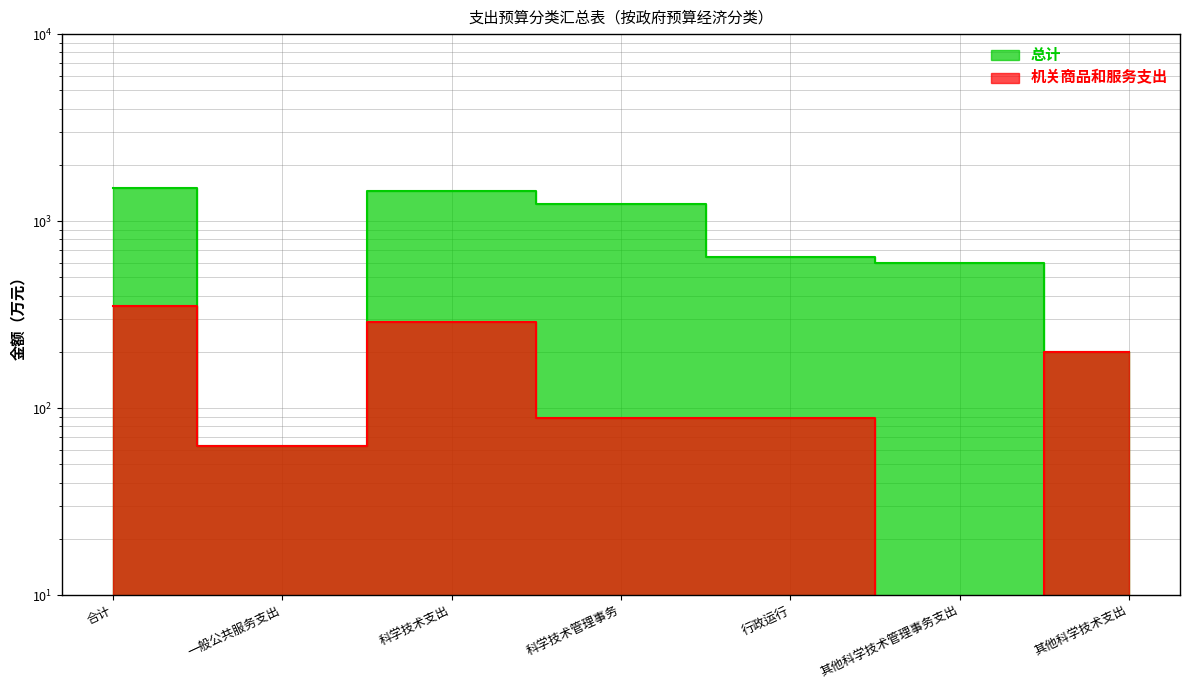

Is it true that 总计 equals 143.7 at 其他科学技术管理事务支出?

False